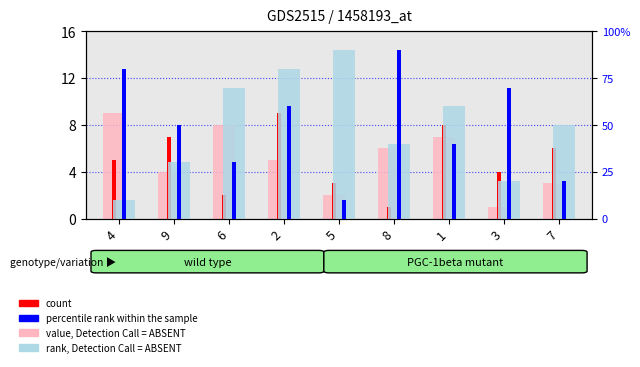

How many groups of bars are there?

9